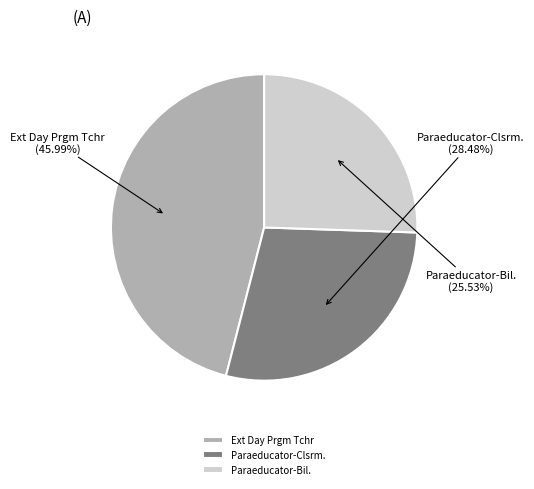

To the nearest percent, what percentage of the pie is Paraeducator-Clsrm.?

28%